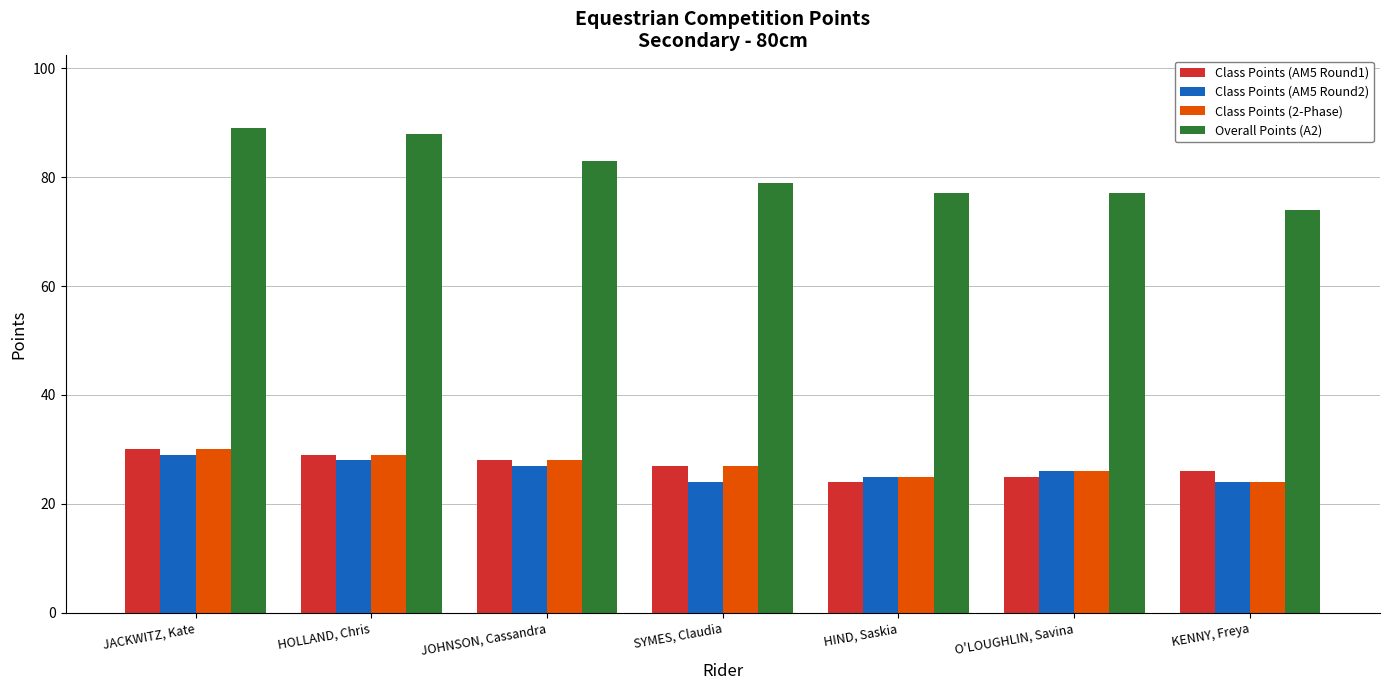

How many values in the Class Points (AM5 Round1) series are below 27?

3